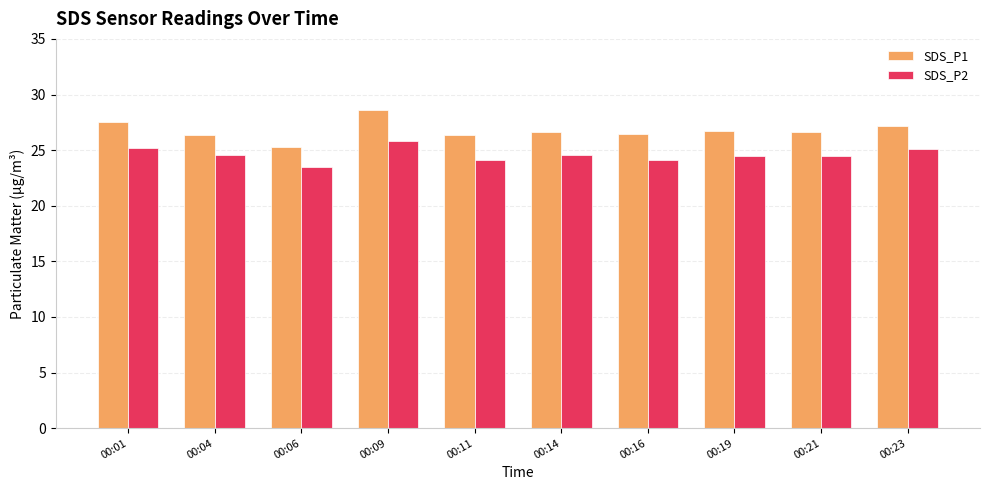

What is the value of the SDS_P1 bar at the 1st from the left?

27.6